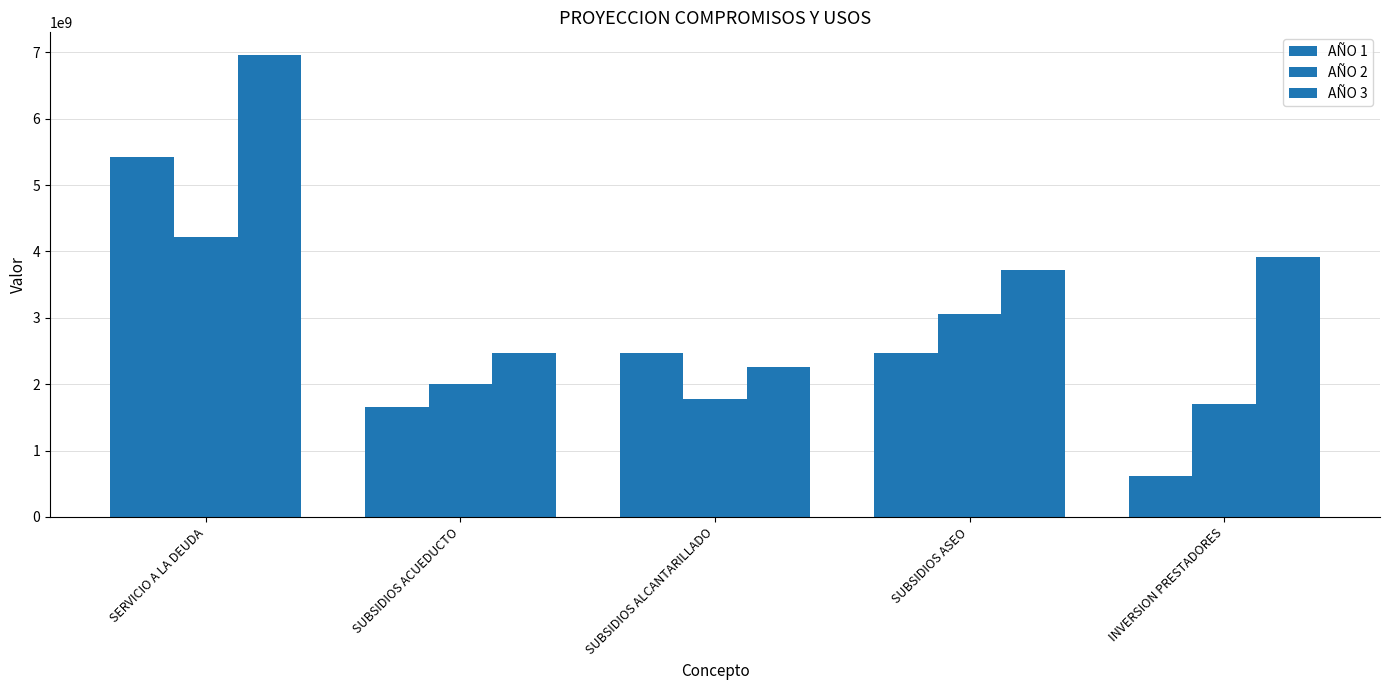

At how many categories does at least one series exceed 2955697021?

3